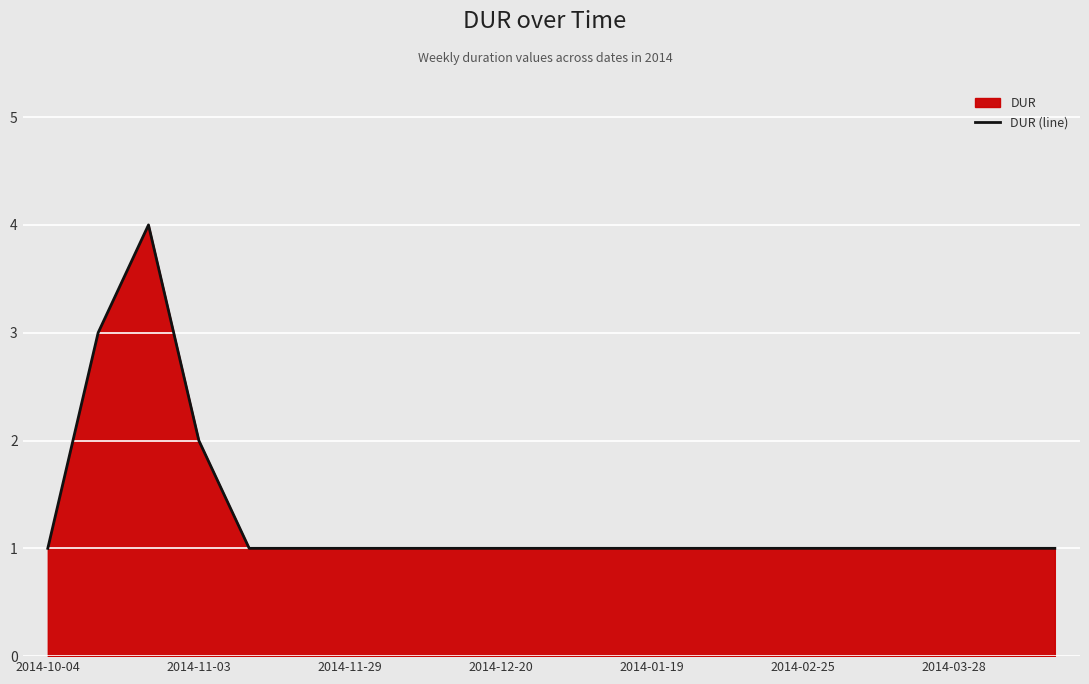

True or false: there are more than 2 points higher than both neighbors.

False